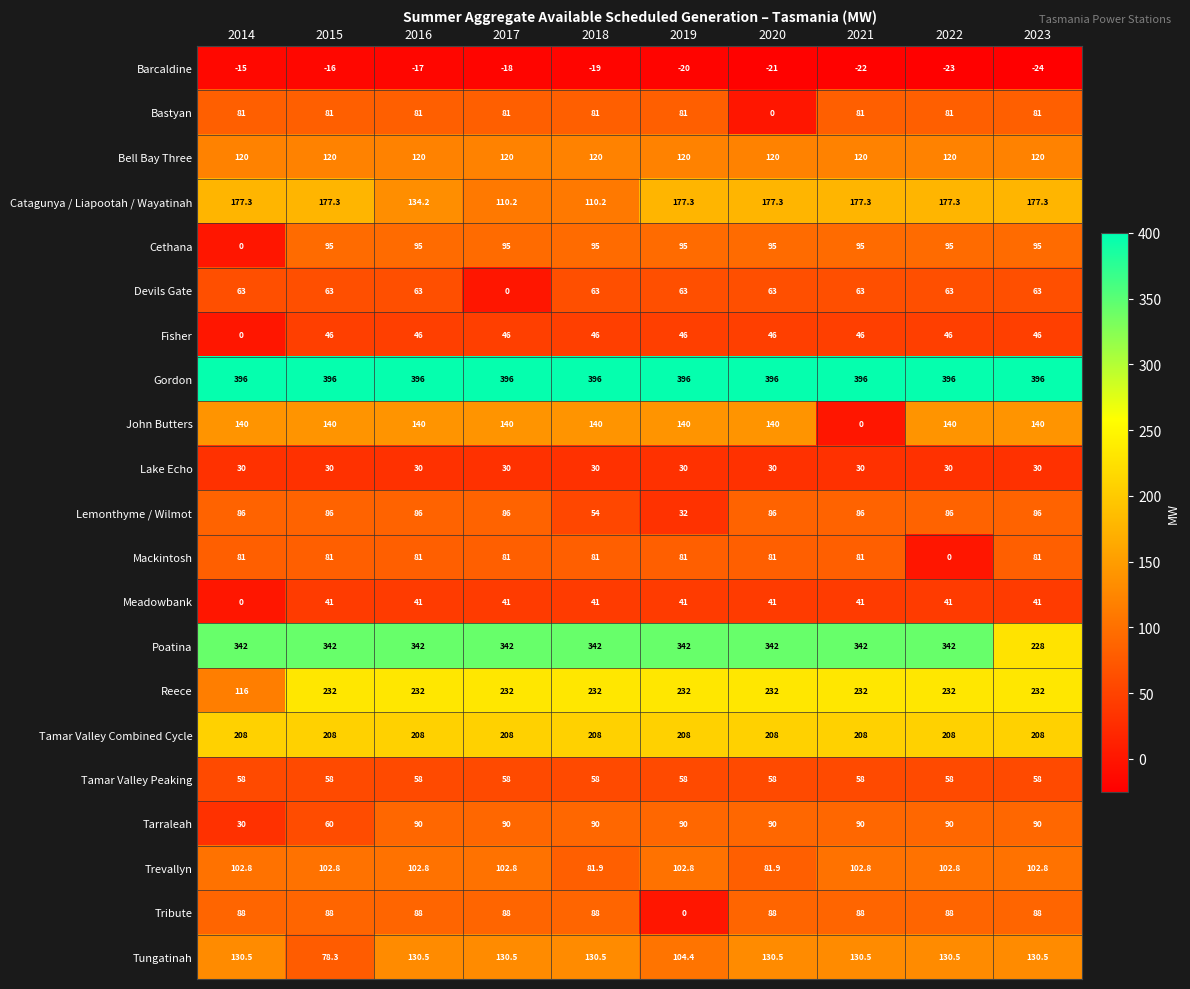

What is the difference between the maximum and minimum values in the Tribute series?

88.0